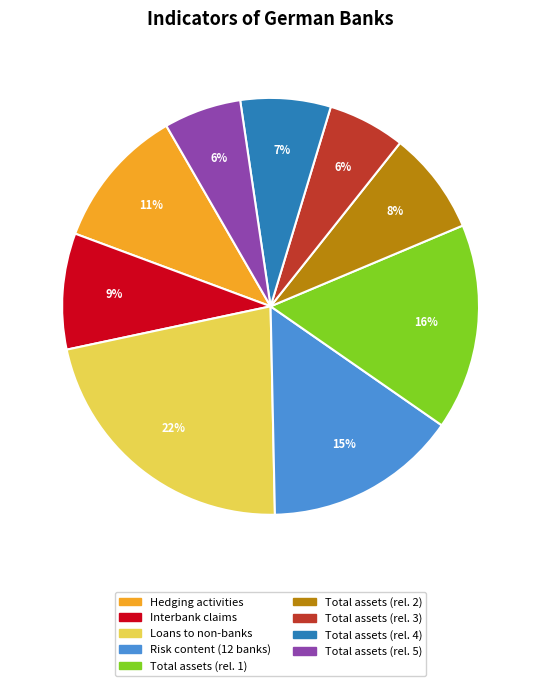

To the nearest percent, what is the difference between the Risk content (12 banks) and Total assets (rel. 5) slice percentages?

9%